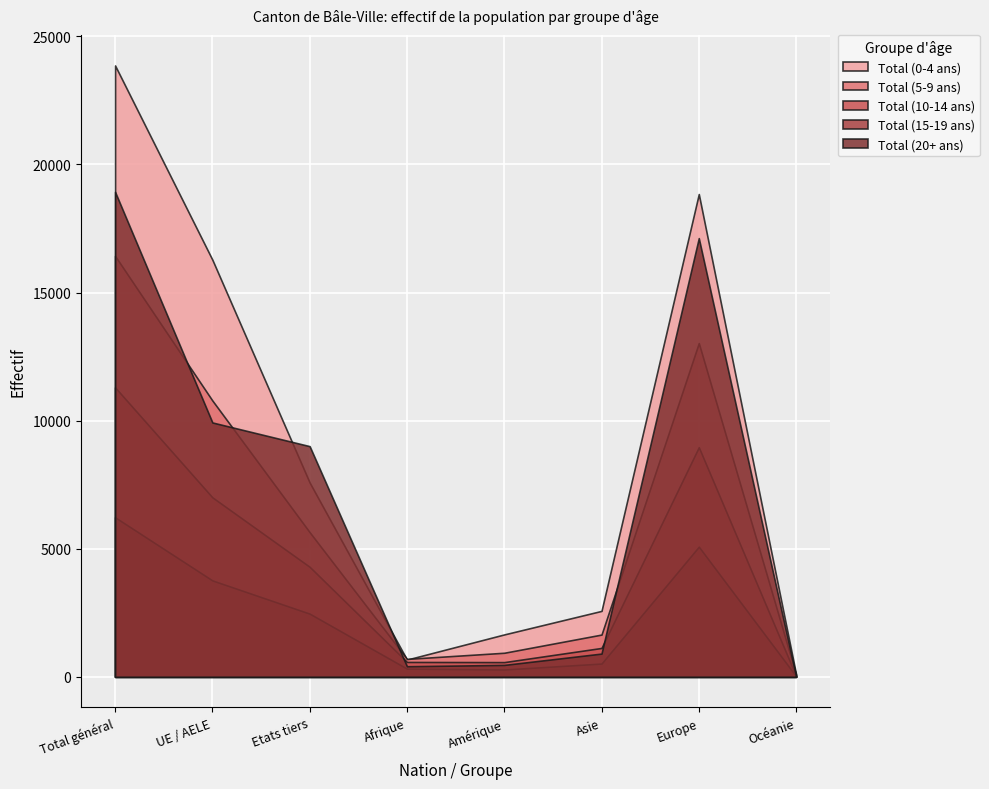

Reading right to left, list all the values displayed in this chart.

Total (0-4 ans): Océanie=101	Europe=18844	Asie=2572	Amérique=1654	Afrique=672	Etats tiers=7582	UE / AELE=16281	Total général=23863
Total (5-9 ans): Océanie=79	Europe=13027	Asie=1648	Amérique=938	Afrique=699	Etats tiers=5644	UE / AELE=10785	Total général=16429
Total (10-14 ans): Océanie=32	Europe=8962	Asie=1126	Amérique=573	Afrique=579	Etats tiers=4293	UE / AELE=7005	Total général=11298
Total (15-19 ans): Océanie=23	Europe=5079	Asie=517	Amérique=285	Afrique=318	Etats tiers=2465	UE / AELE=3762	Total général=6227
Total (20+ ans): Océanie=15	Europe=17123	Asie=906	Amérique=464	Afrique=412	Etats tiers=9003	UE / AELE=9927	Total général=18930